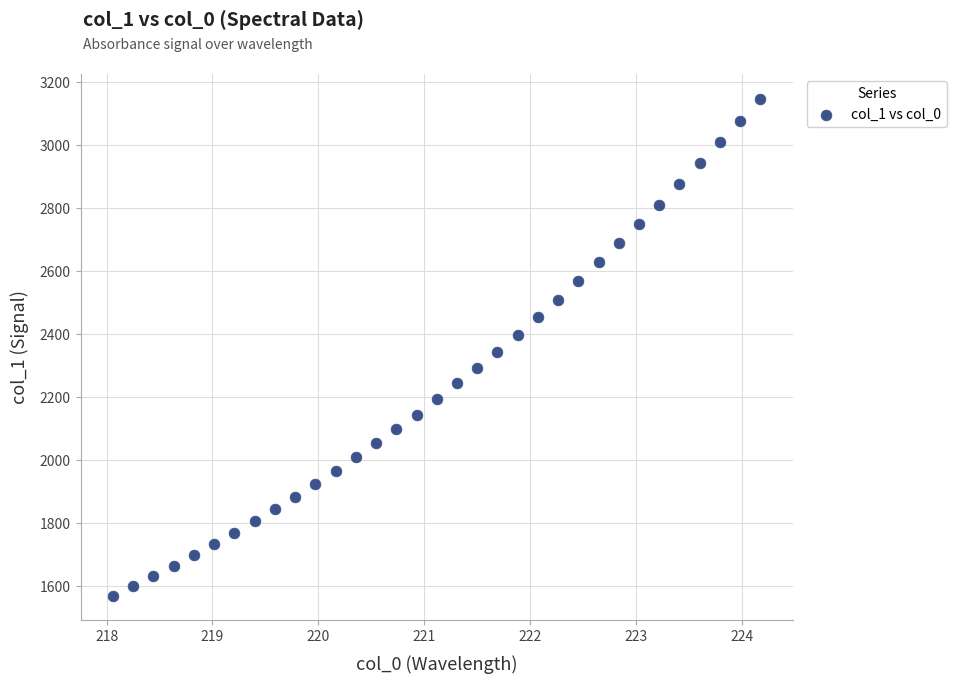

What is the range of X values (max minus min)?

6.1